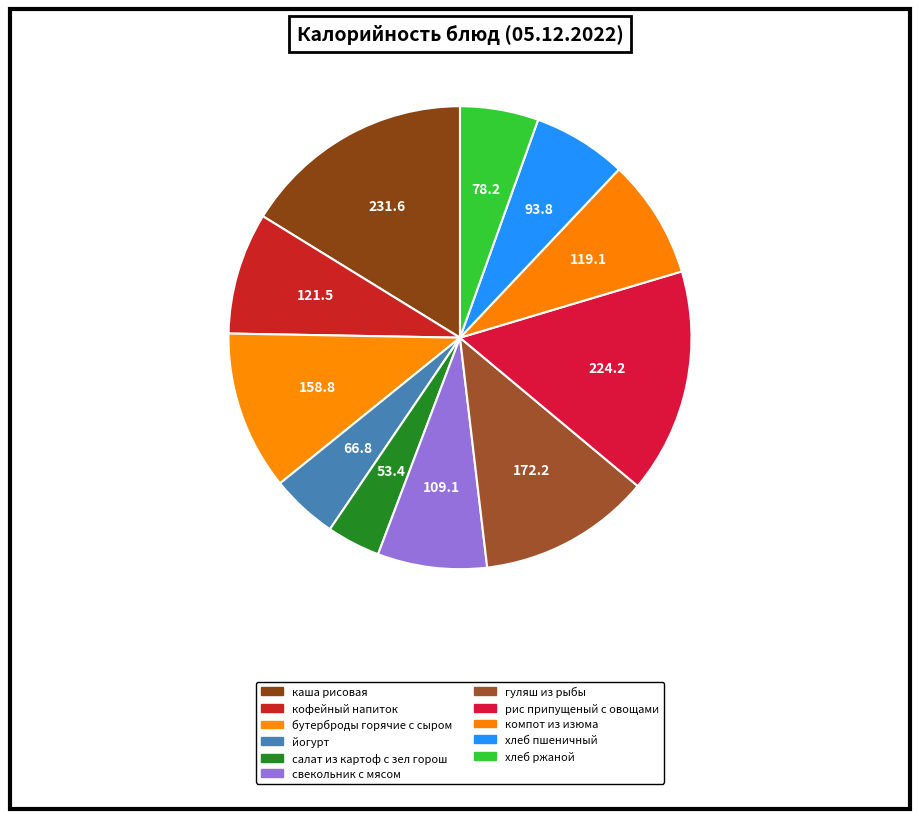

How many slices are in this pie chart?

11